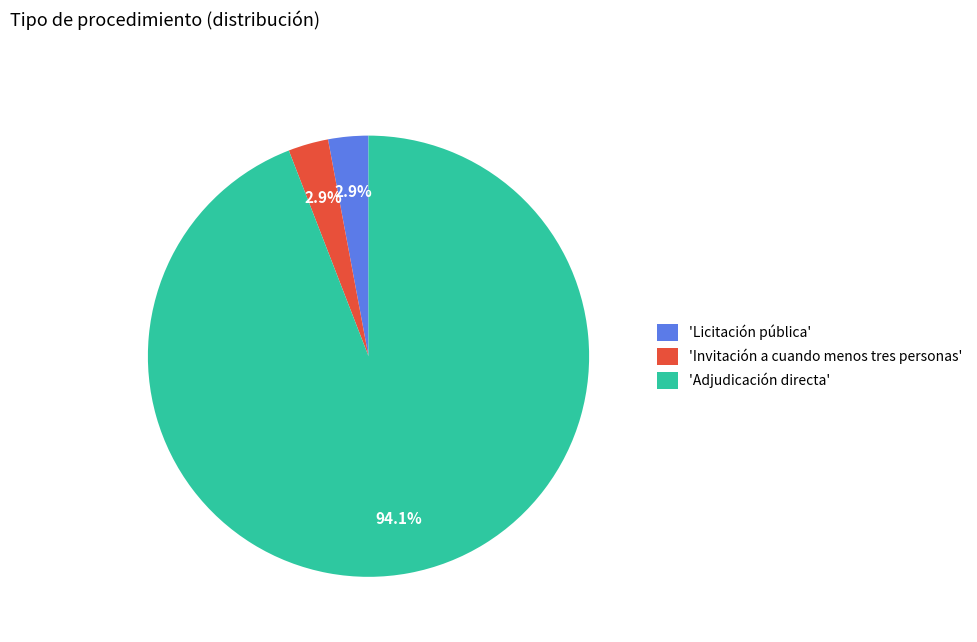

Is 'Adjudicación directa' the majority of the pie?

Yes